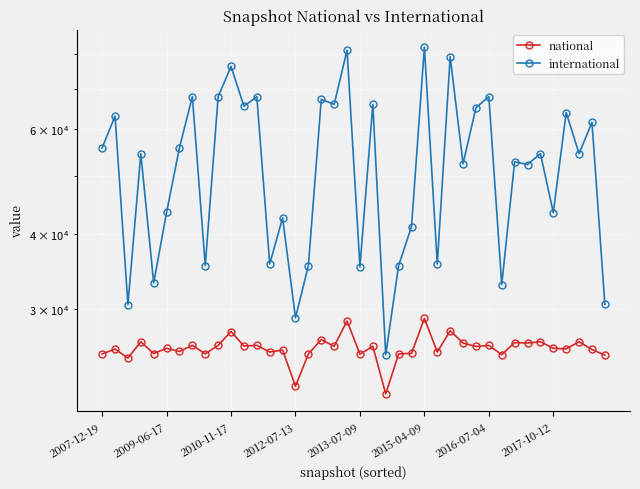

True or false: international has a value of 134962 at 19.

False